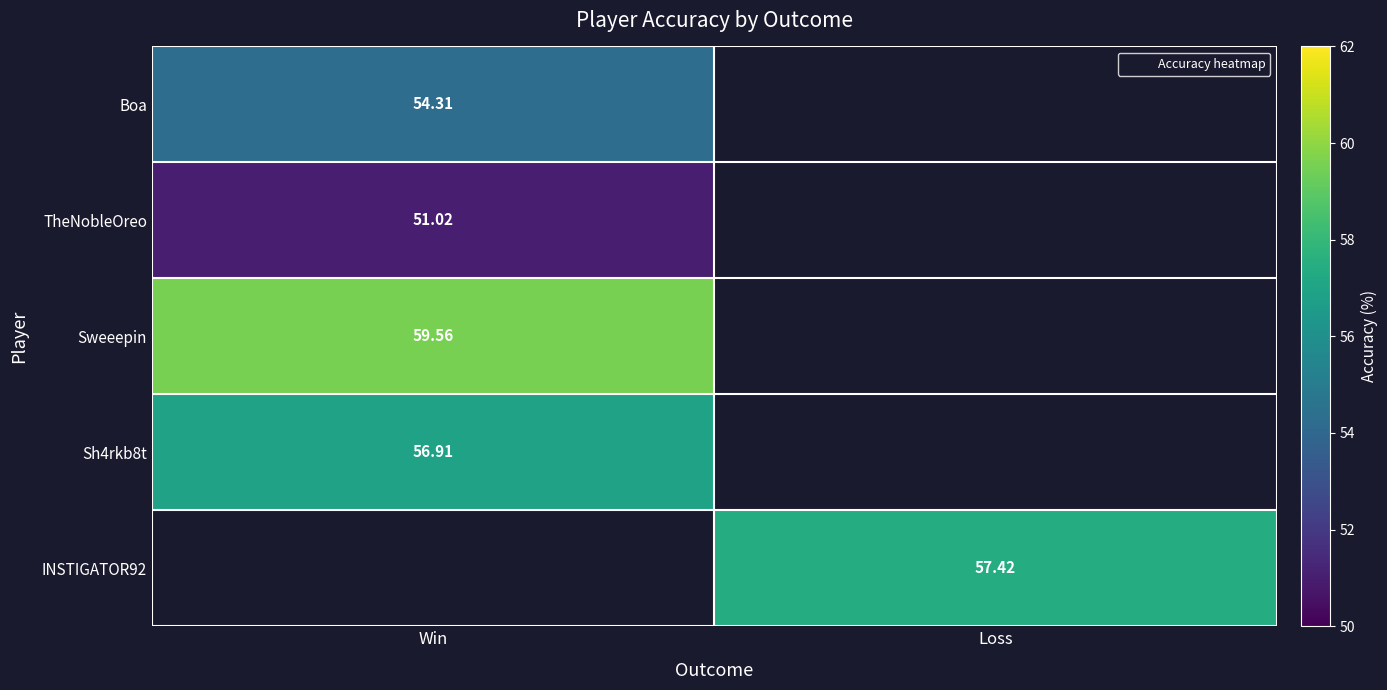

The TheNobleOreo series shows 19.7 at Win. True or false?

False